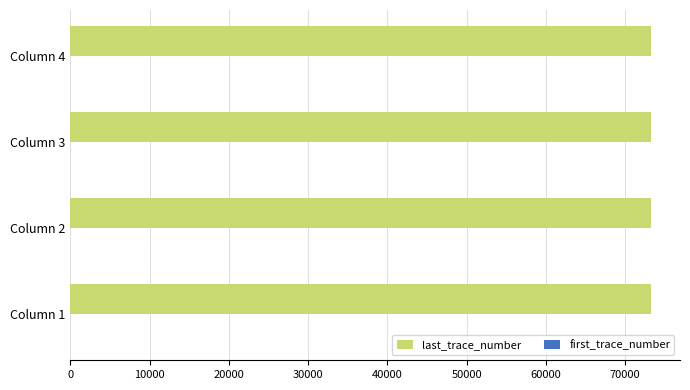

Which series has the largest total across all categories?

last_trace_number